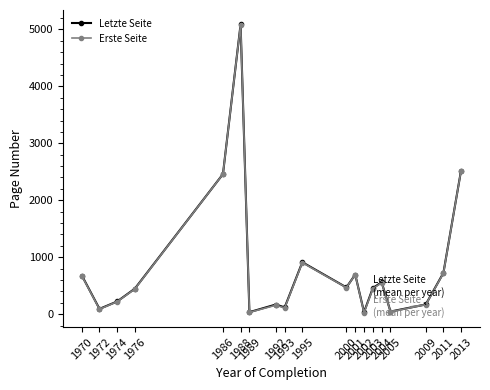

True or false: Letzte Seite has a value of 559.0 at 2004.

True